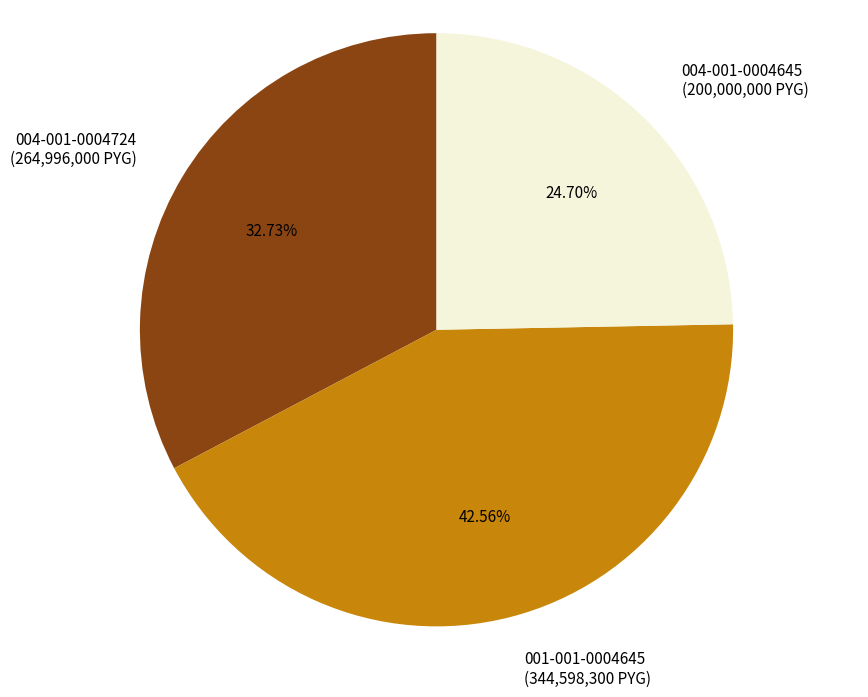

Which slice is the smallest?

004-001-0004645